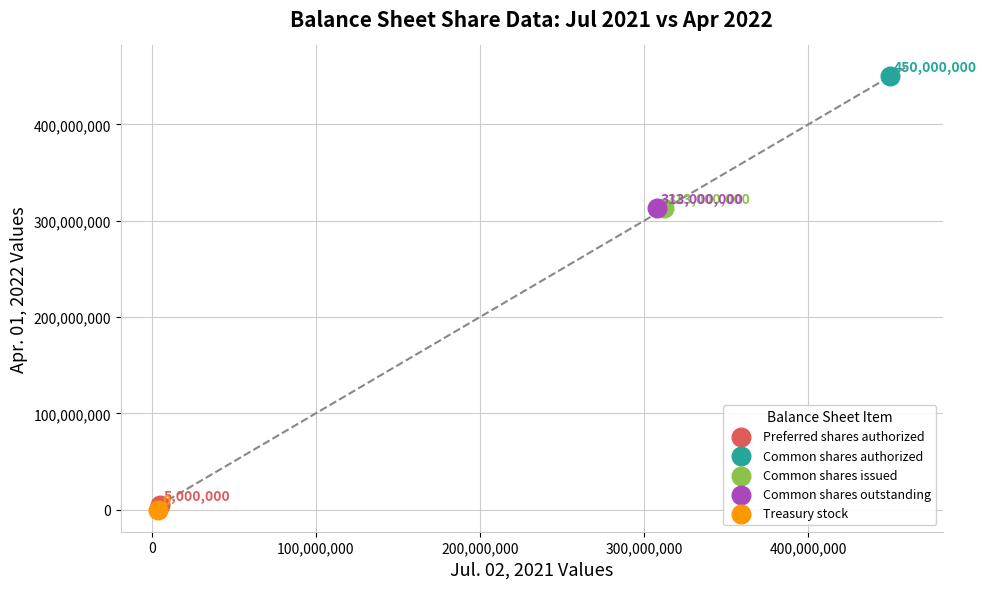

Which series reaches the minimum Y coordinate?

Treasury stock